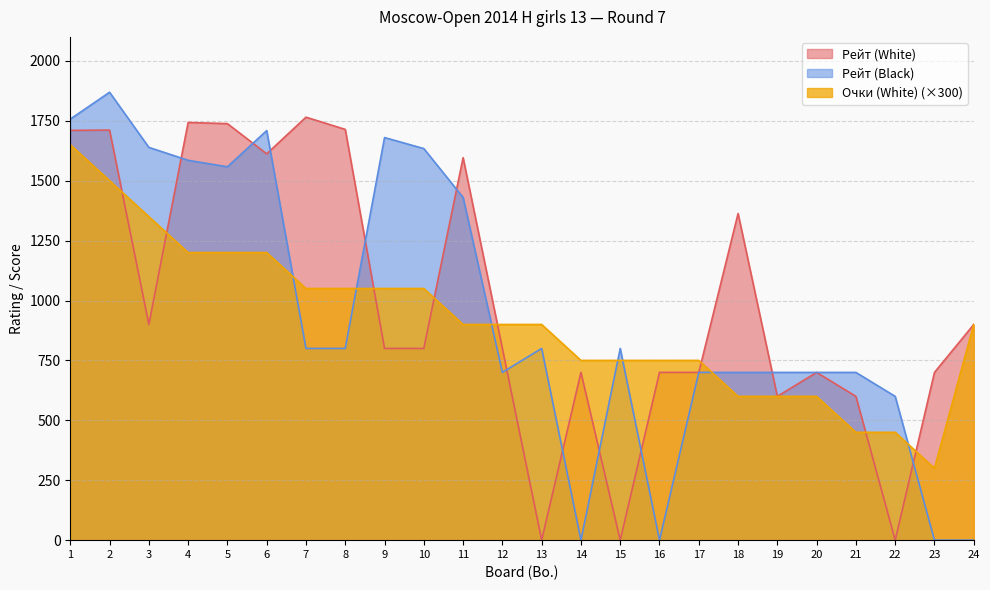

Rank the series by their maximum value, from highest to lowest.

Рейт (Black), Рейт (White), Очки (White) (×300)